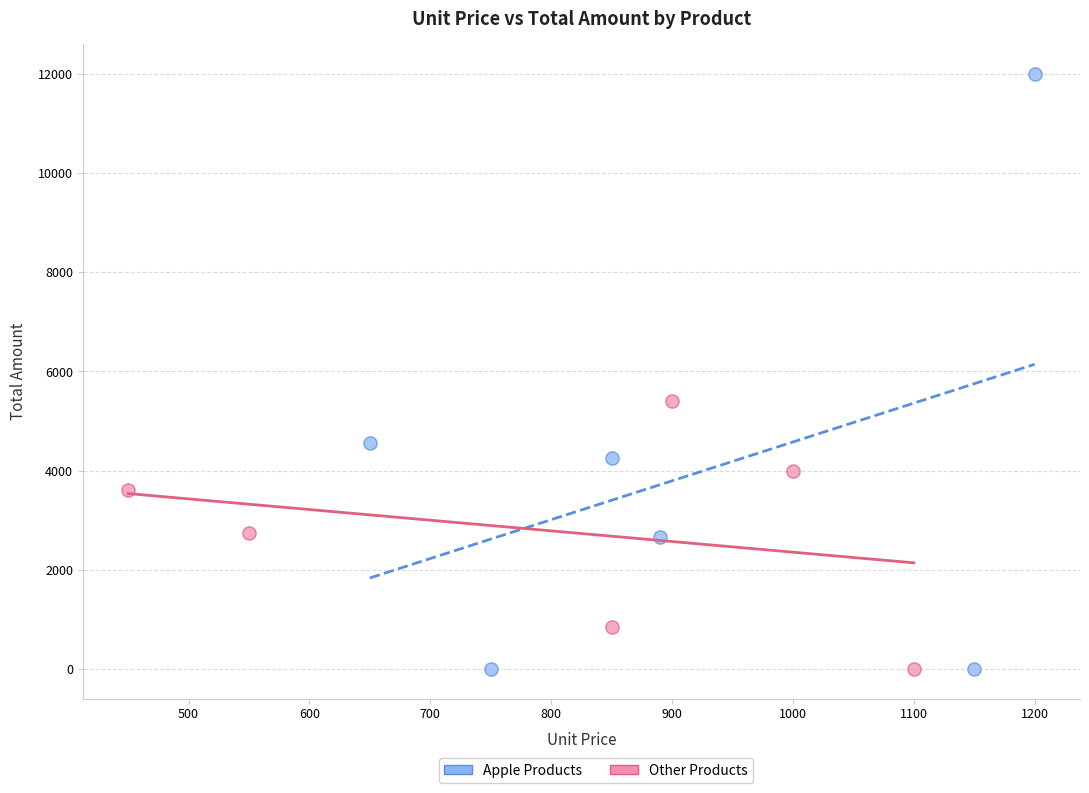

Which series has the largest Y range (max minus min)?

Apple Products